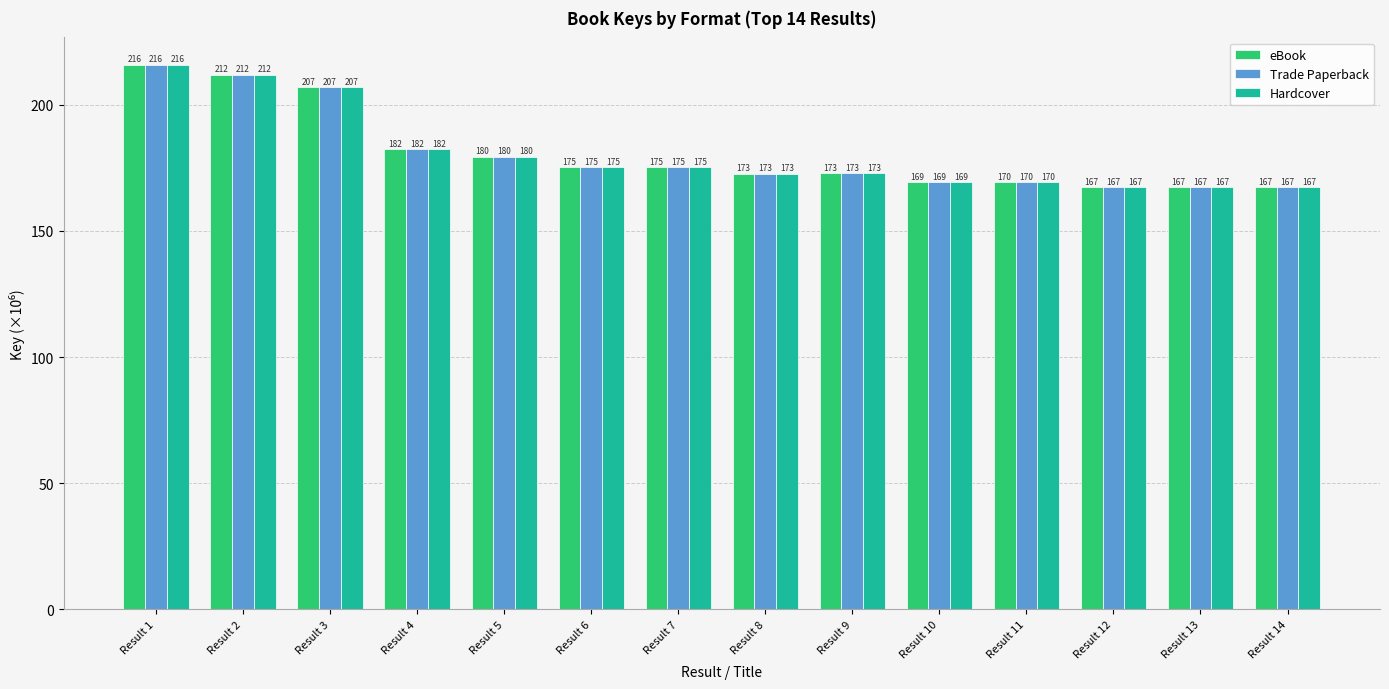

What is the sum of the Trade Paperback values at Result 8 and Result 3?

380.0